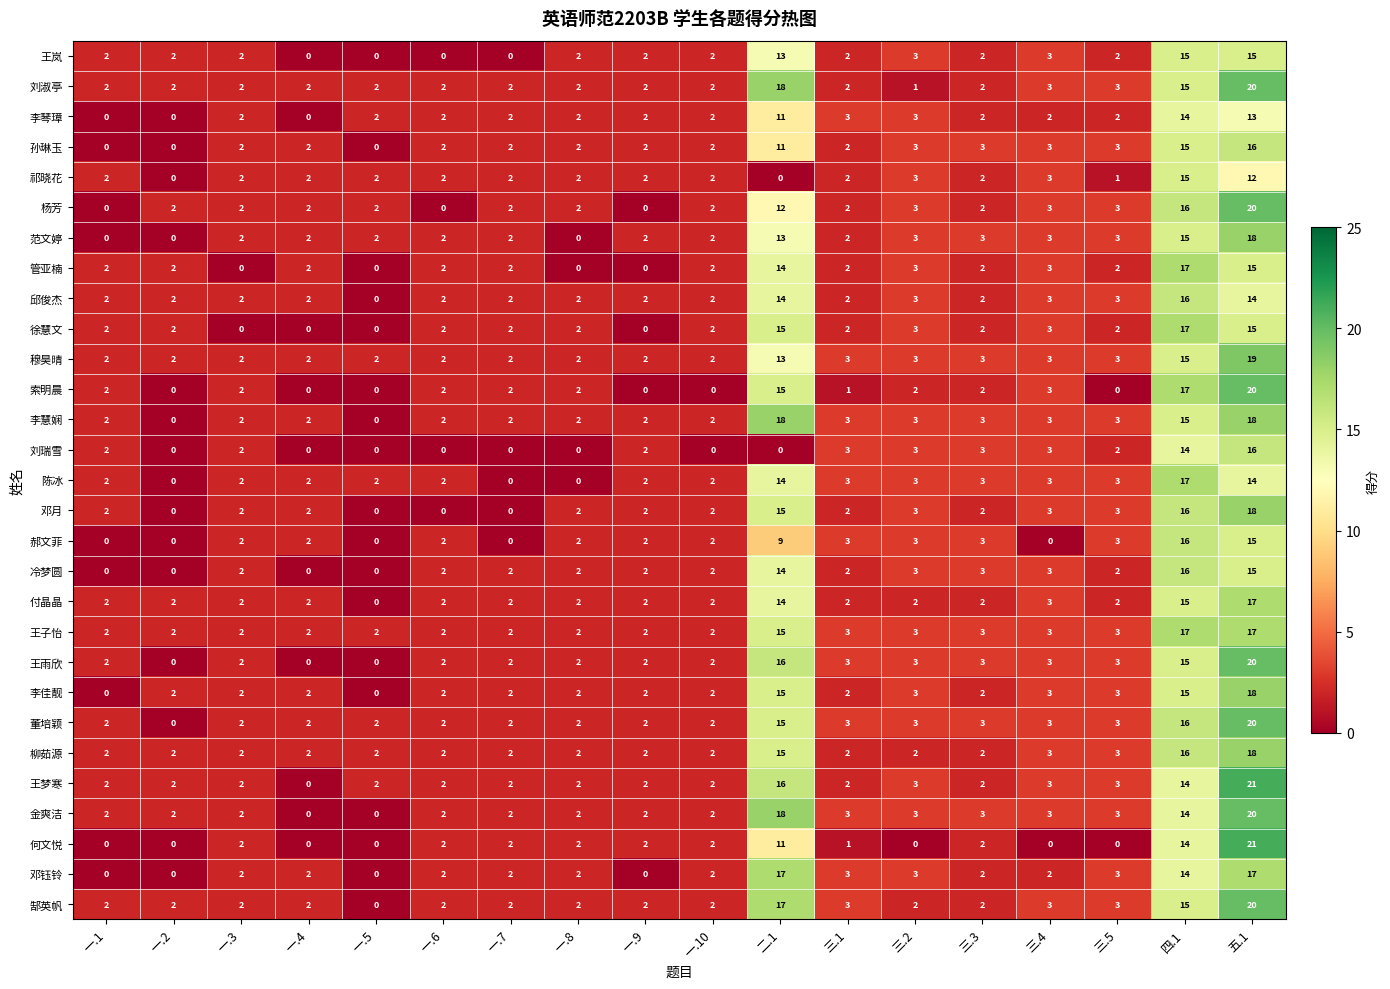

What is the difference between the highest and lowest values at 一.9?

2